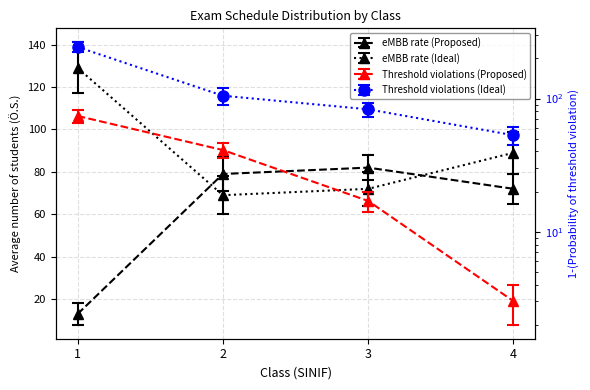

What is the average value of the eMBB rate (Ideal) series?

90